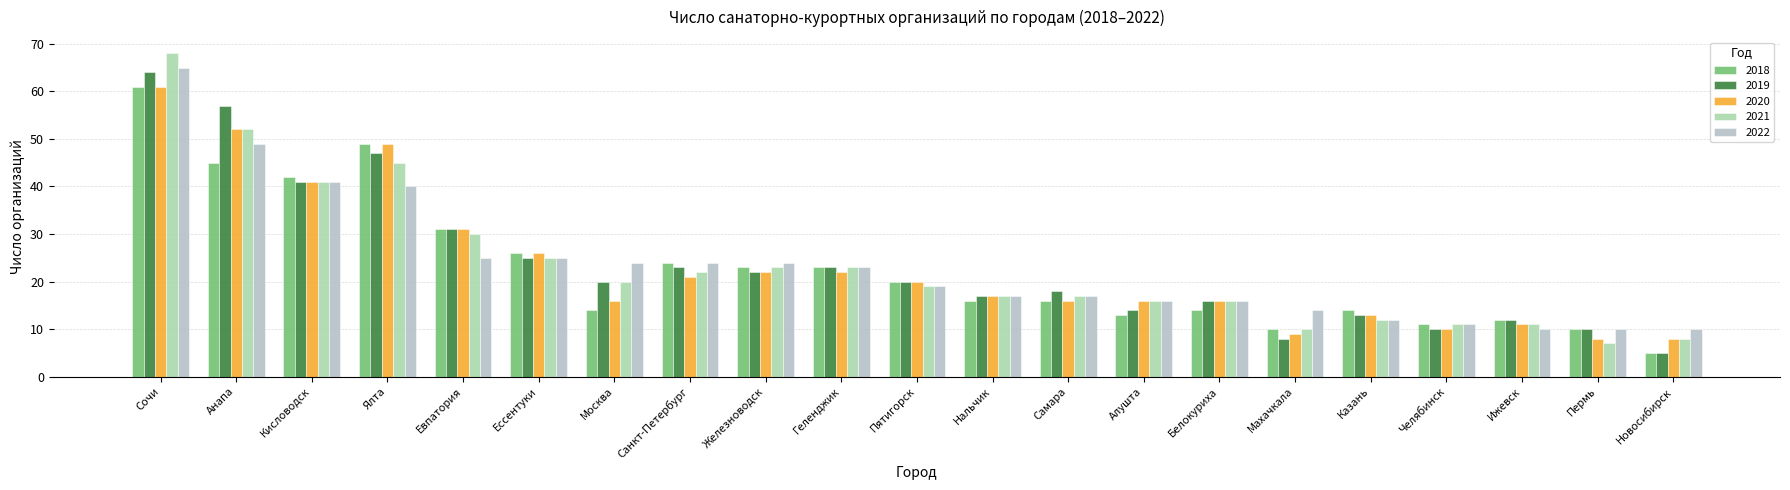

Reading right to left, what are all the values shown in this chart?

2018: 5	10	12	11	14	10	14	13	16	16	20	23	23	24	14	26	31	49	42	45	61
2019: 5	10	12	10	13	8	16	14	18	17	20	23	22	23	20	25	31	47	41	57	64
2020: 8	8	11	10	13	9	16	16	16	17	20	22	22	21	16	26	31	49	41	52	61
2021: 8	7	11	11	12	10	16	16	17	17	19	23	23	22	20	25	30	45	41	52	68
2022: 10	10	10	11	12	14	16	16	17	17	19	23	24	24	24	25	25	40	41	49	65